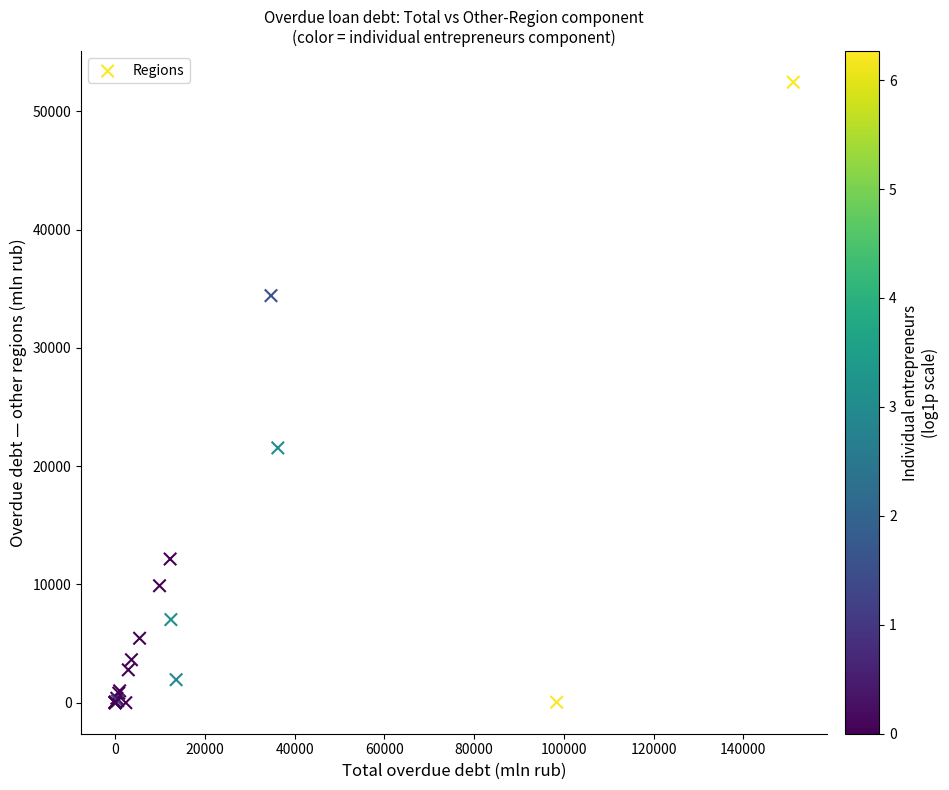

What Y value in the scatter plot is closest to 26229?

21541